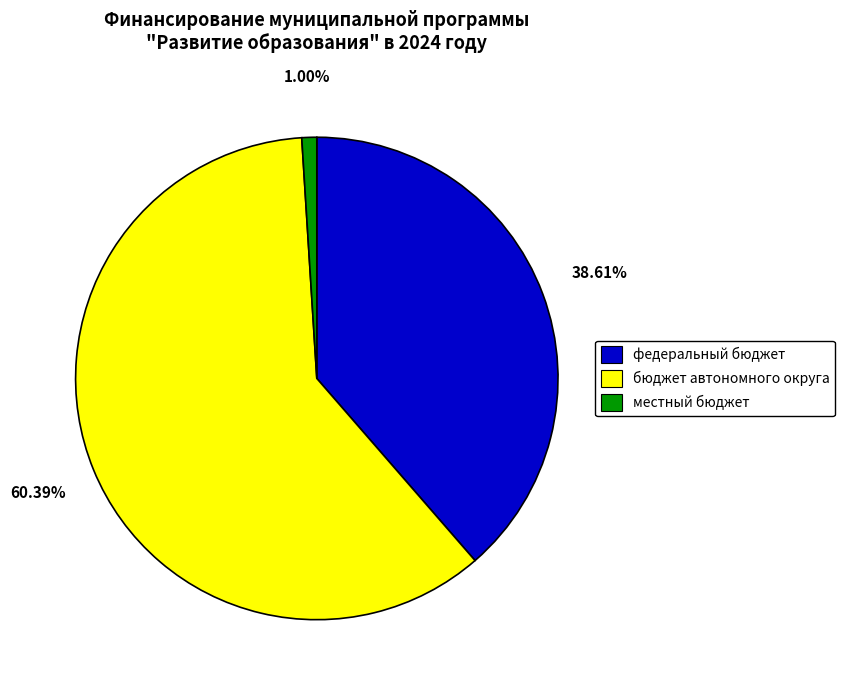

True or false: местный бюджет accounts for 22% of the total.

False